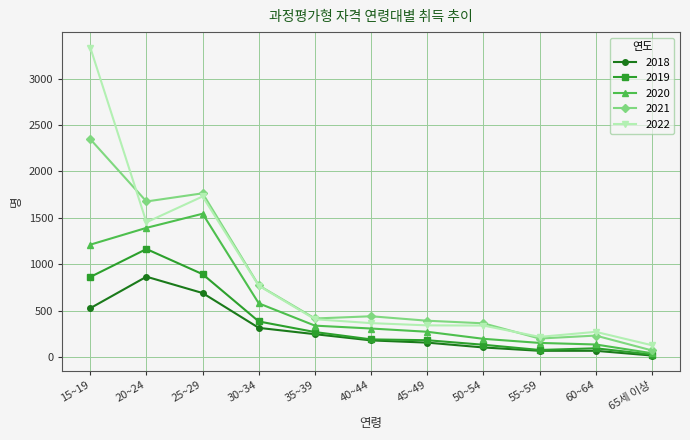

What is the total value across all series at 20~24?

6550